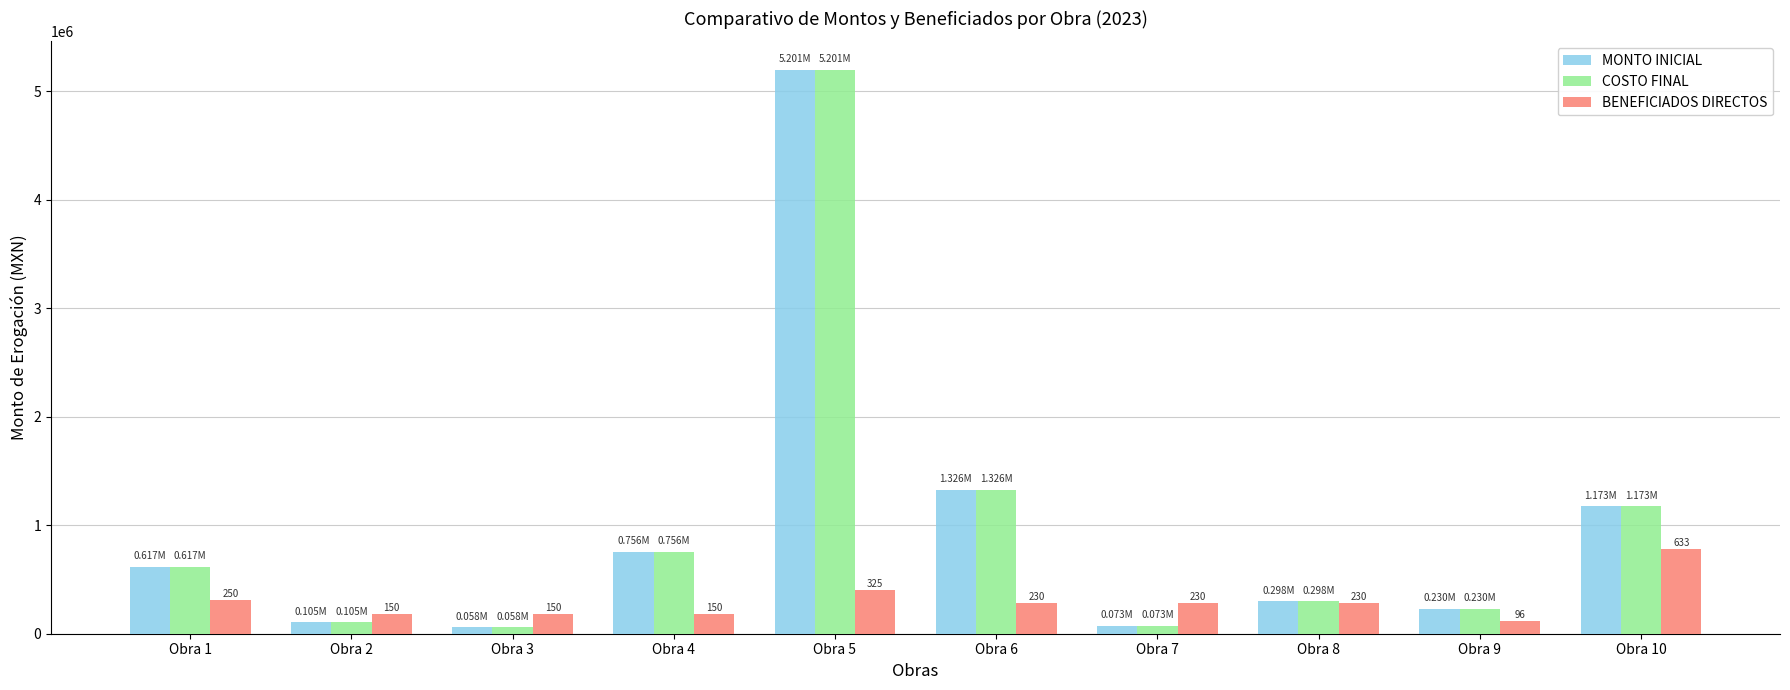

How many distinct data groups are displayed?

3